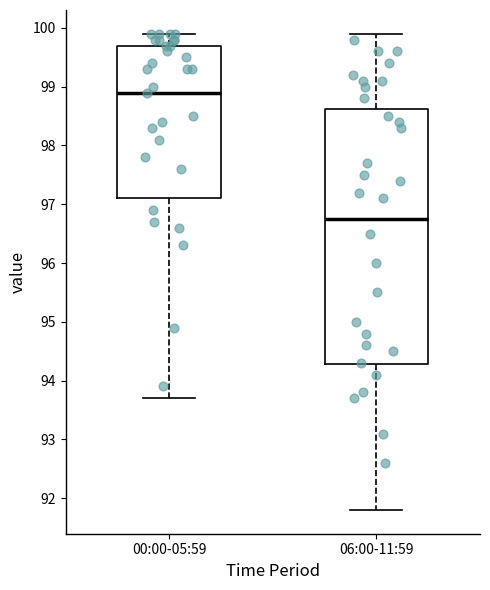

Which box's median line is the highest?

00:00-05:59